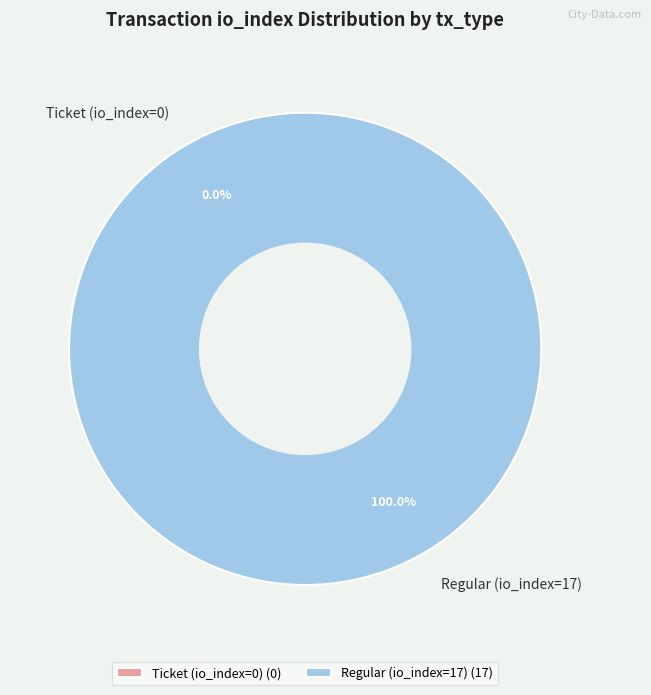

Which category has the biggest portion of the pie?

Regular (io_index=17)